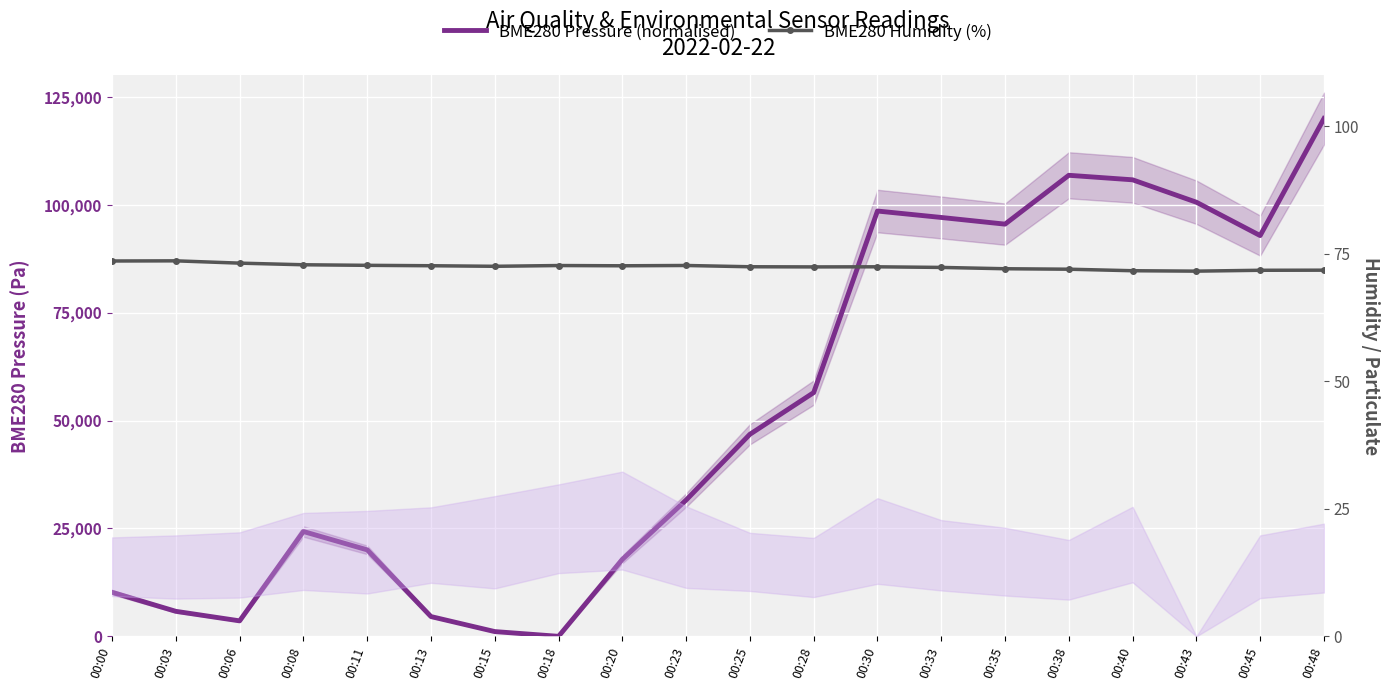

Between which two adjacent categories do BME280 Humidity (%) and BME280 Pressure (normalised) first intersect?

00:15 and 00:18